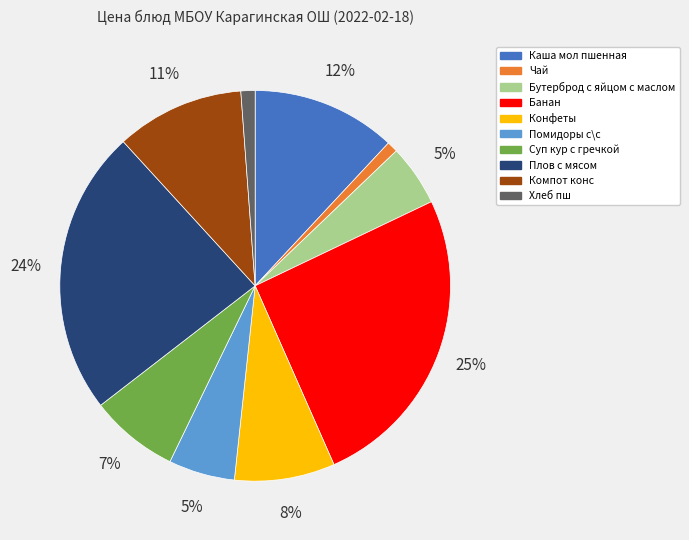

Combined, do Хлеб пш and Помидоры с\с account for over 50%?

No